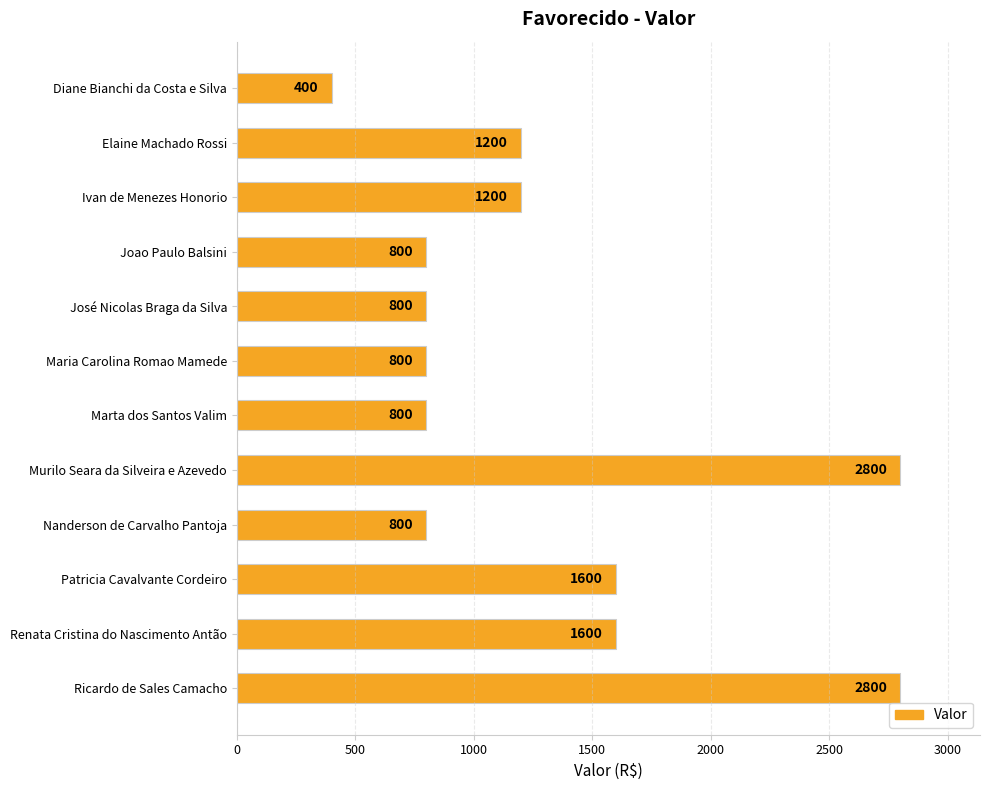

Which category has the lowest value across all series?

Diane Bianchi da Costa e Silva